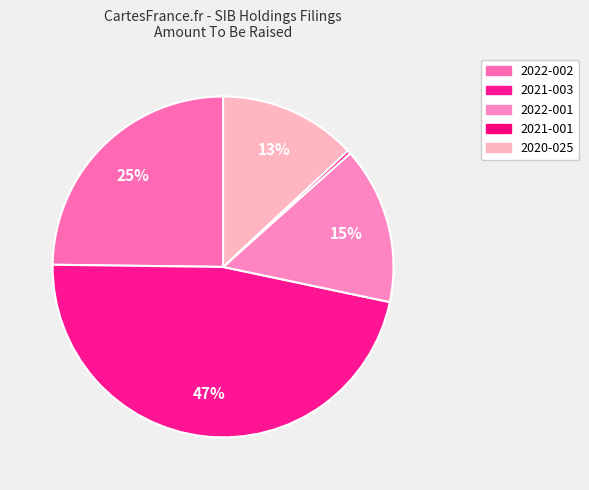

How many slices are in this pie chart?

5